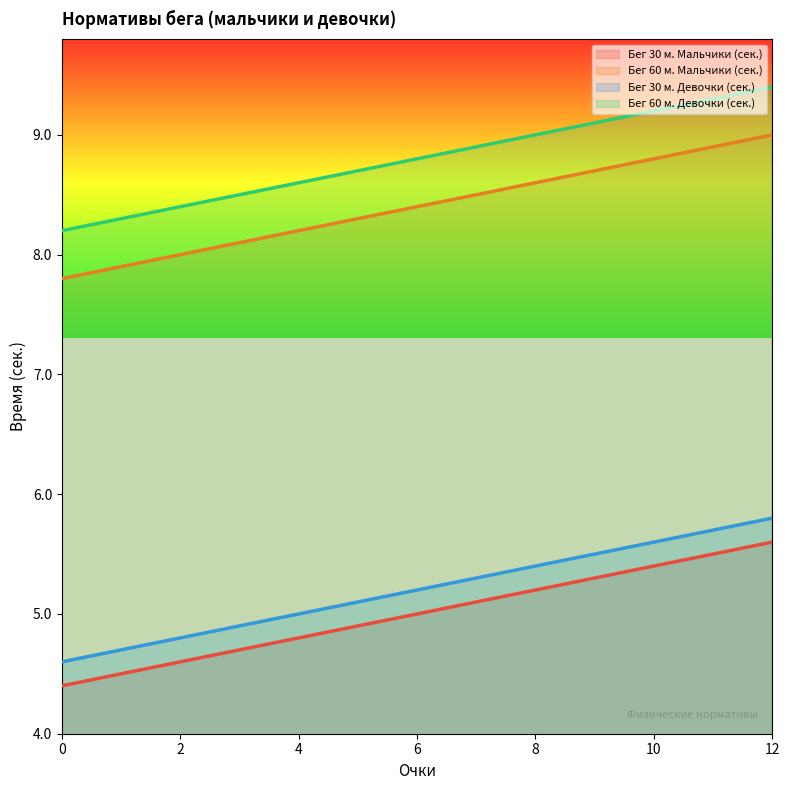

At which category is the sum across all series the highest?

12